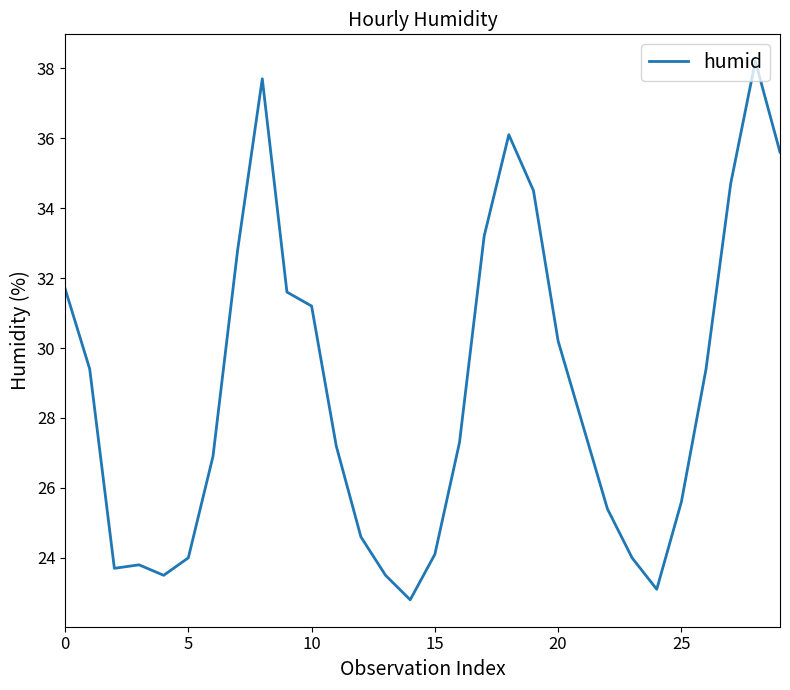

Reading left to right, transcribe all the data shown in this chart.

31.7	29.4	23.7	23.8	23.5	24.0	26.9	32.8	37.7	31.6	31.2	27.2	24.6	23.5	22.8	24.1	27.3	33.2	36.1	34.5	30.2	27.8	25.4	24.0	23.1	25.6	29.4	34.7	38.2	35.6